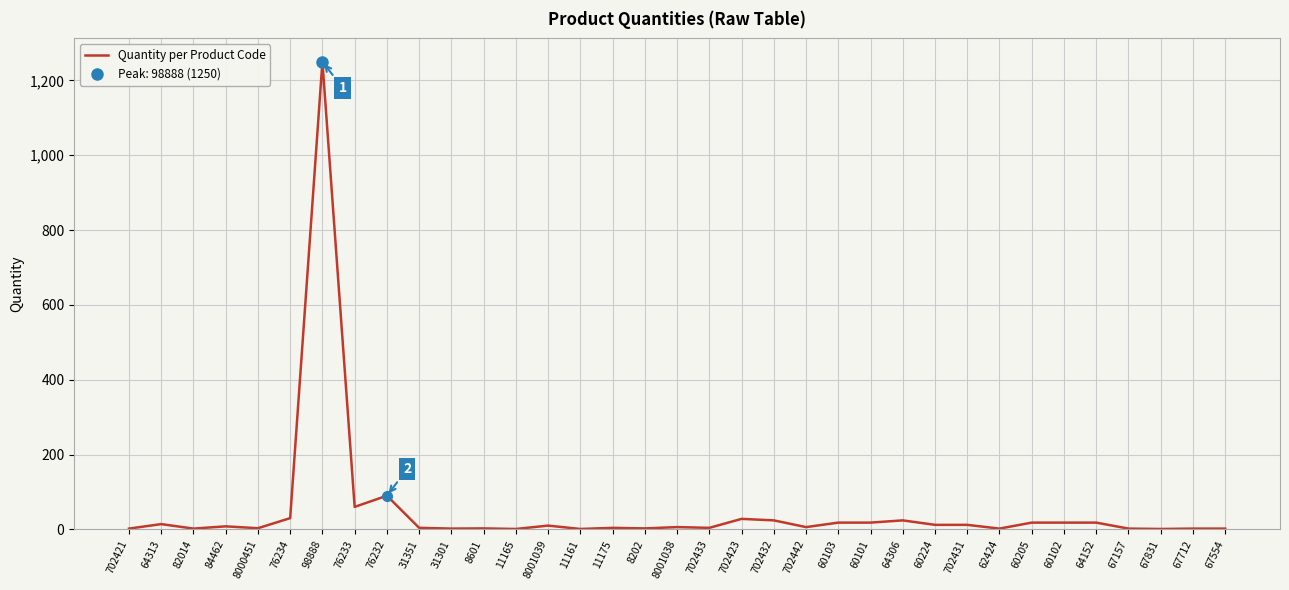

Between 67831 and 8001039, which is larger?

8001039